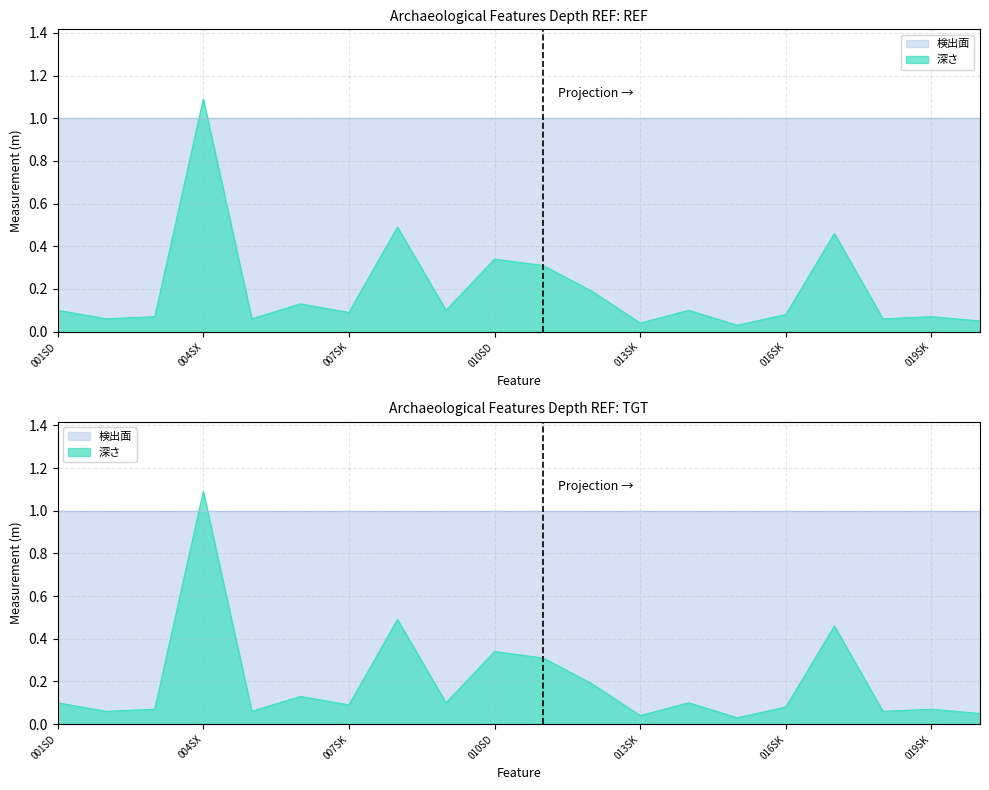

How many interior local peaks (higher than both neighbors) does the data have?

7